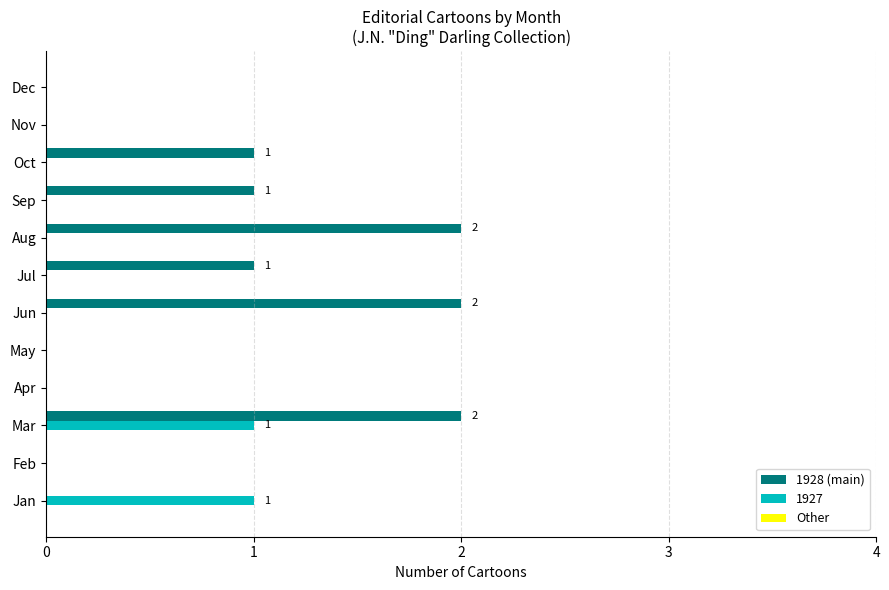

The 1927 series shows 0 at Jun. True or false?

True